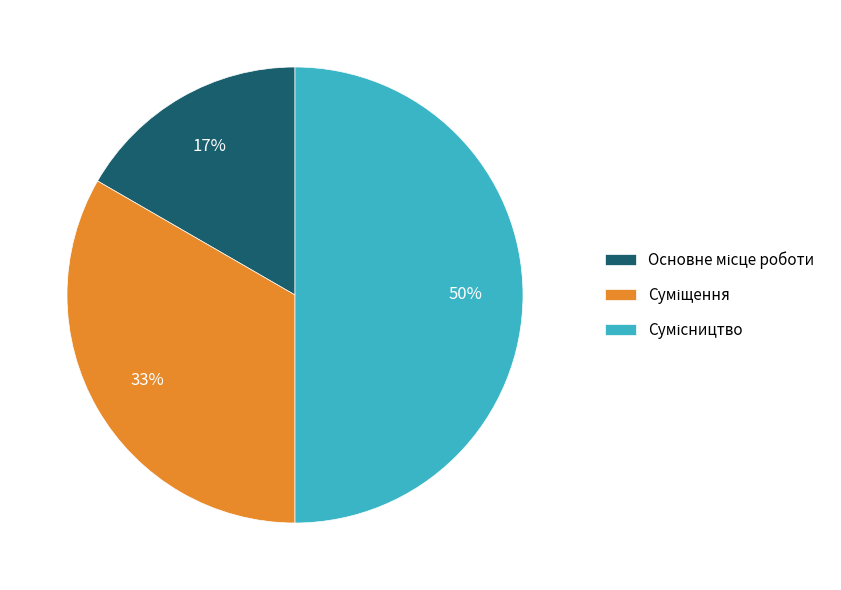

To the nearest percent, what is the average slice percentage?

33%